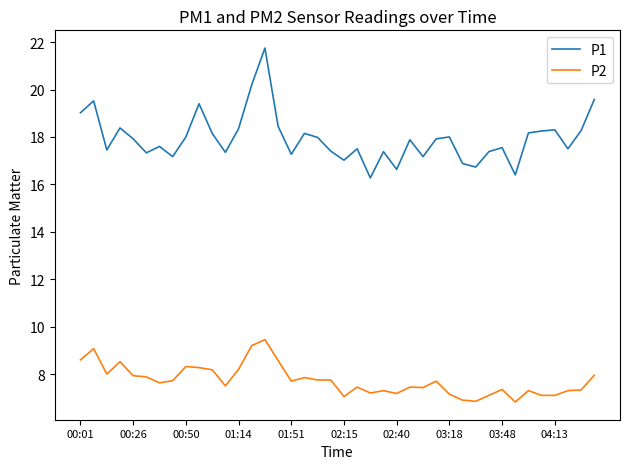

Does the chart have visible grid lines?

No